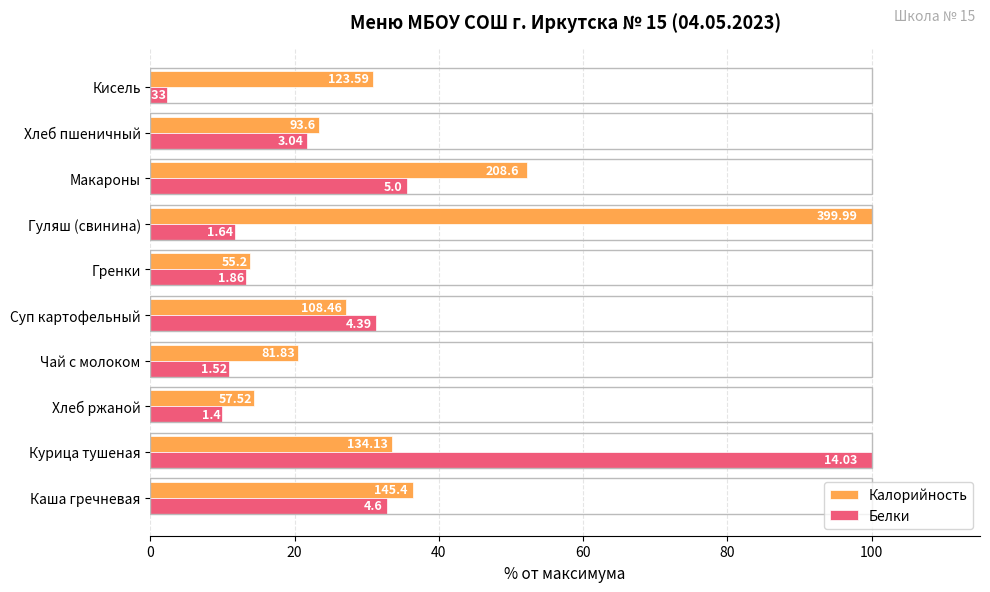

What are all the series names shown in the legend?

Калорийность, Белки